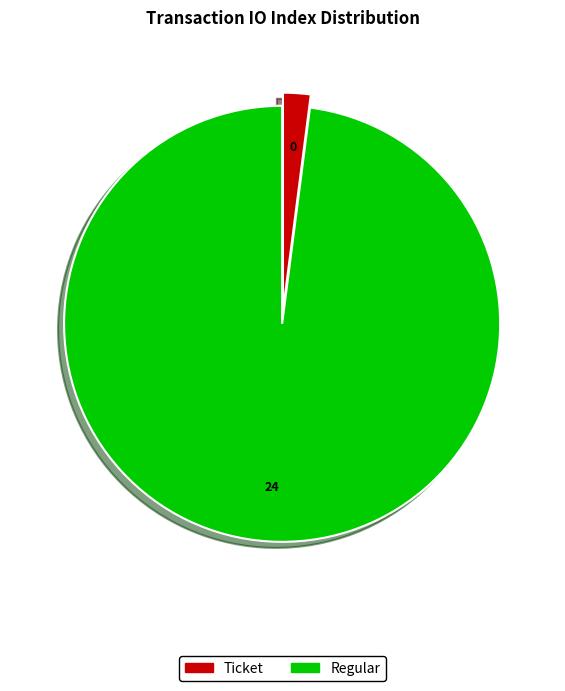

Combined, do Regular and Ticket account for over 50%?

Yes